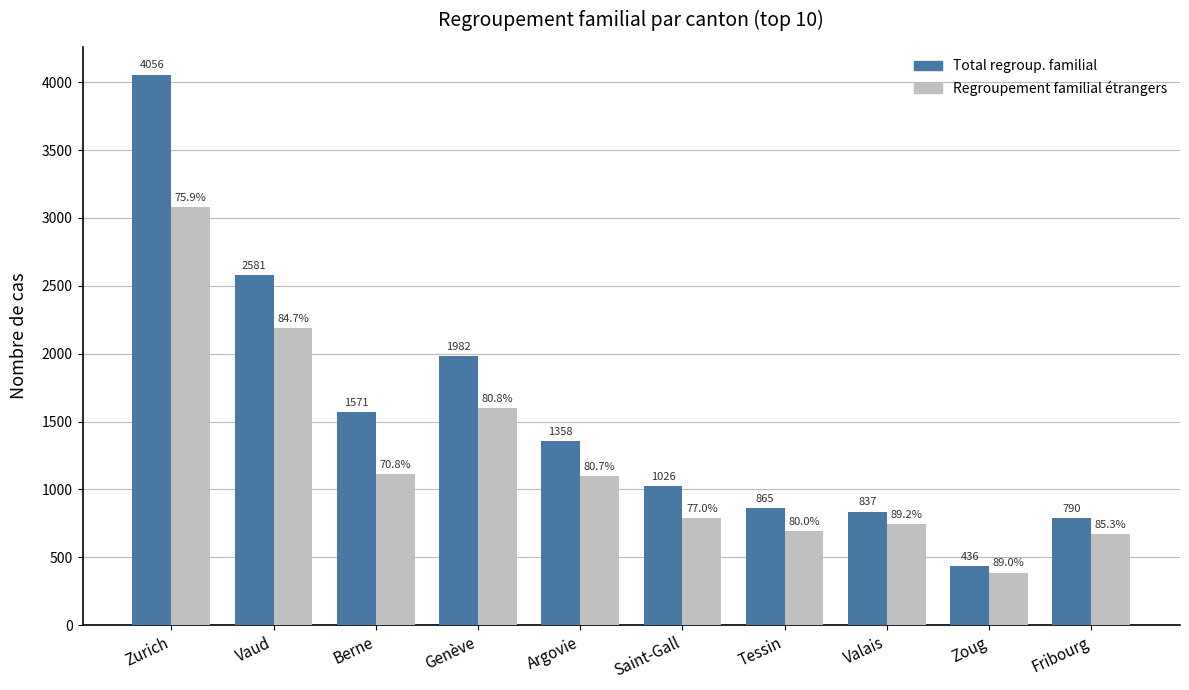

What position from the right is Berne?

8